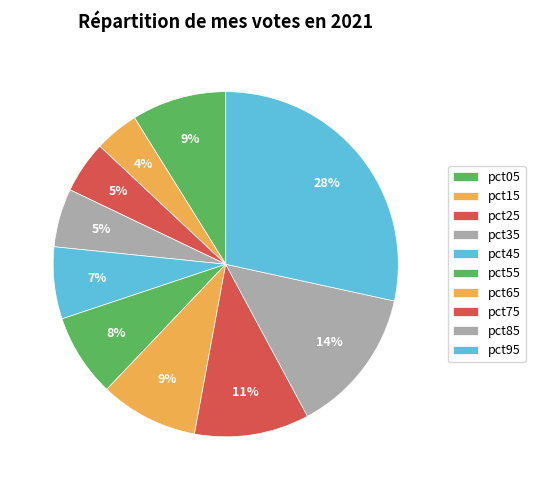

True or false: pct95 accounts for 28% of the total.

True